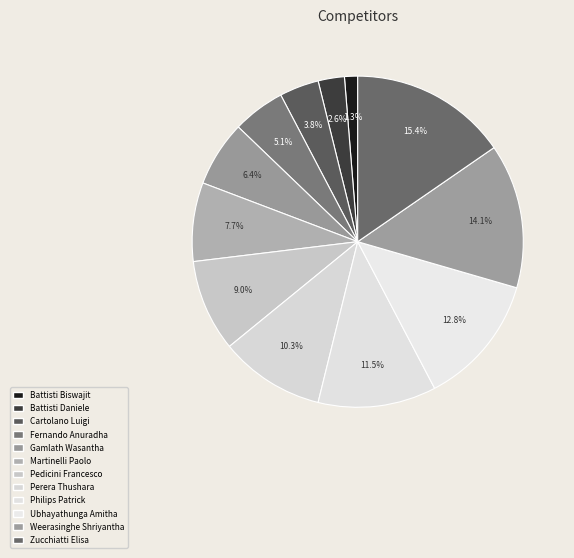

To the nearest percent, what percentage of the pie is Pedicini Francesco?

9%